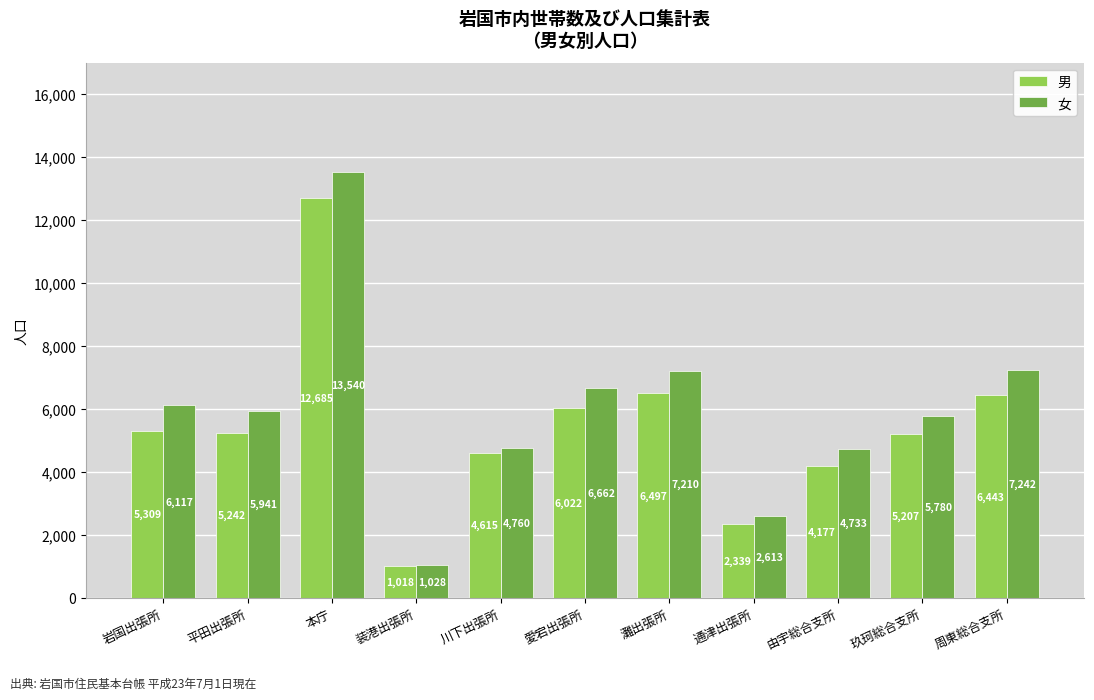

What is the label of the 6th bar from the left?

愛宕出張所